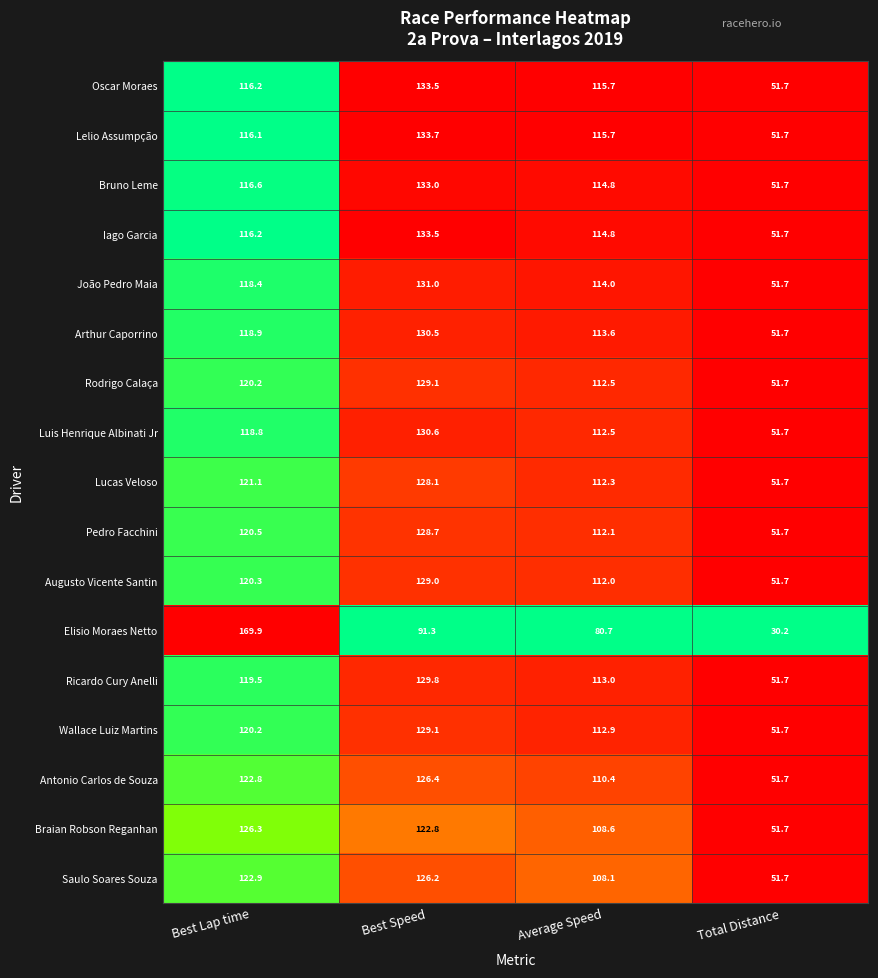

At which label is Antonio Carlos de Souza closest to 89?

Average Speed